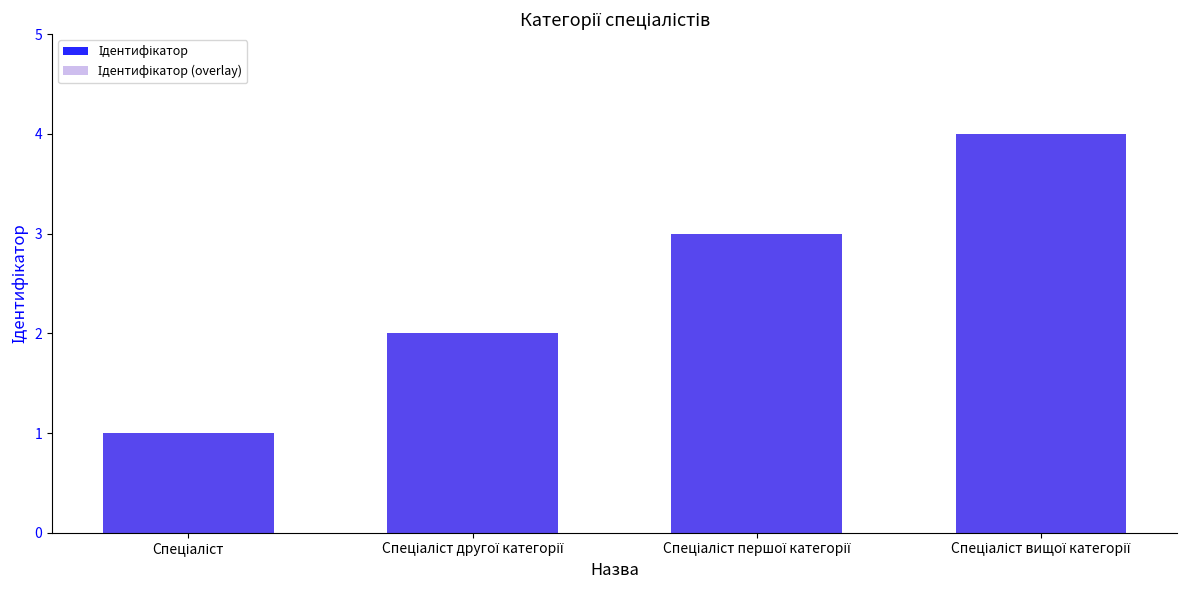

Does the chart contain stacked bars?

No